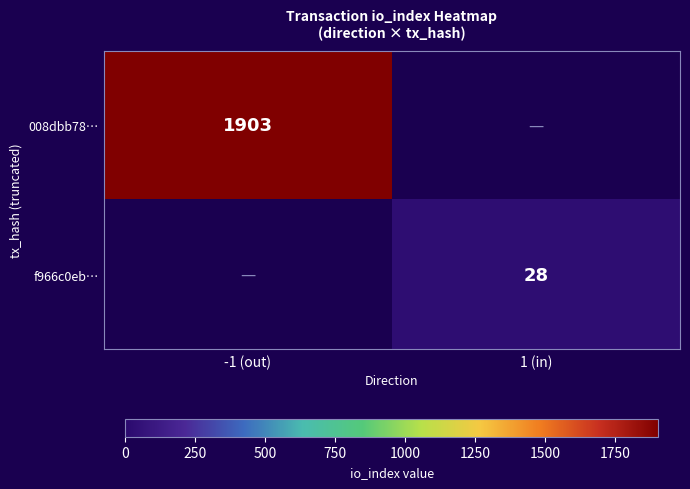

Is the value of 008dbb78… at -1 (out) greater than the value of f966c0eb… at 1 (in)?

Yes